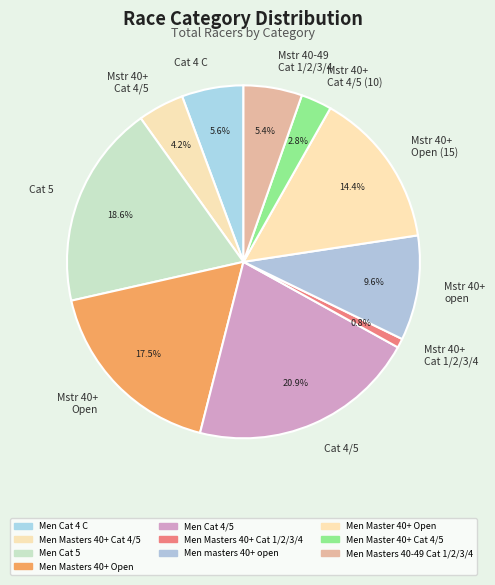

Between Men Master 40+ Cat 4/5 and Men masters 40+ open, which is larger?

Men masters 40+ open